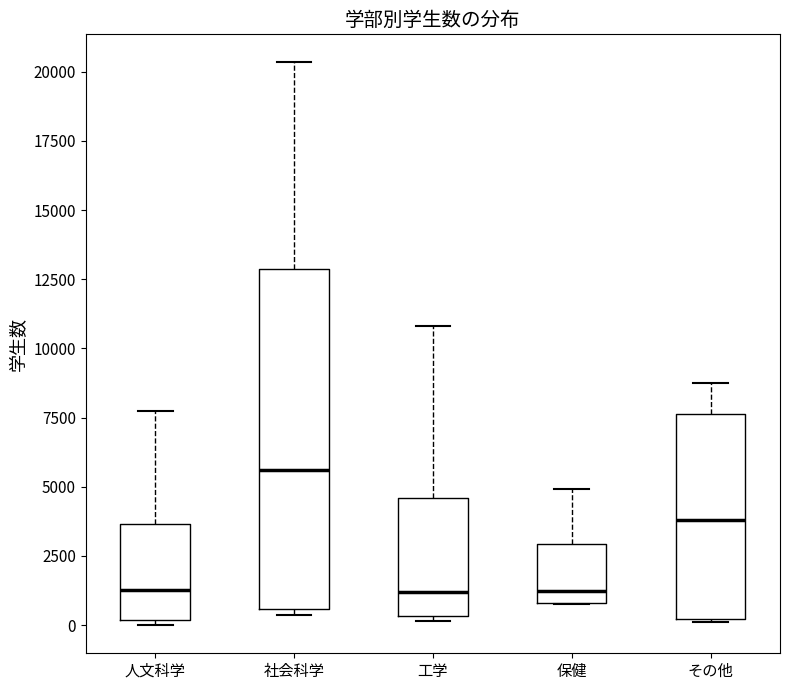

Where does the median line of the box for 保健 sit on the y-axis? The values are not printed on the chart, so give them approximately, as read against the axis.

1500